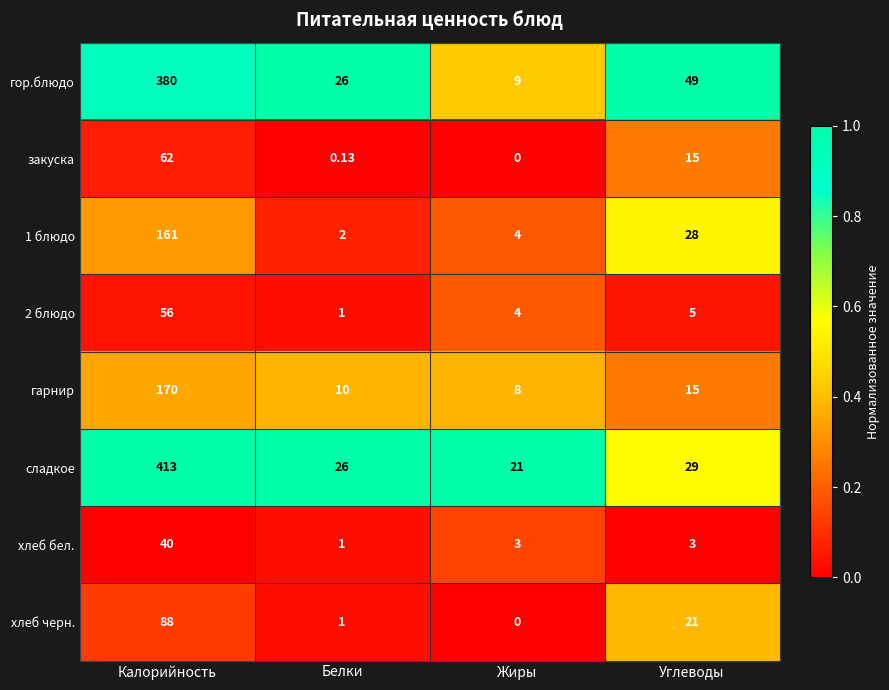

Which category has the highest value in the гор.блюдо series?

Калорийность